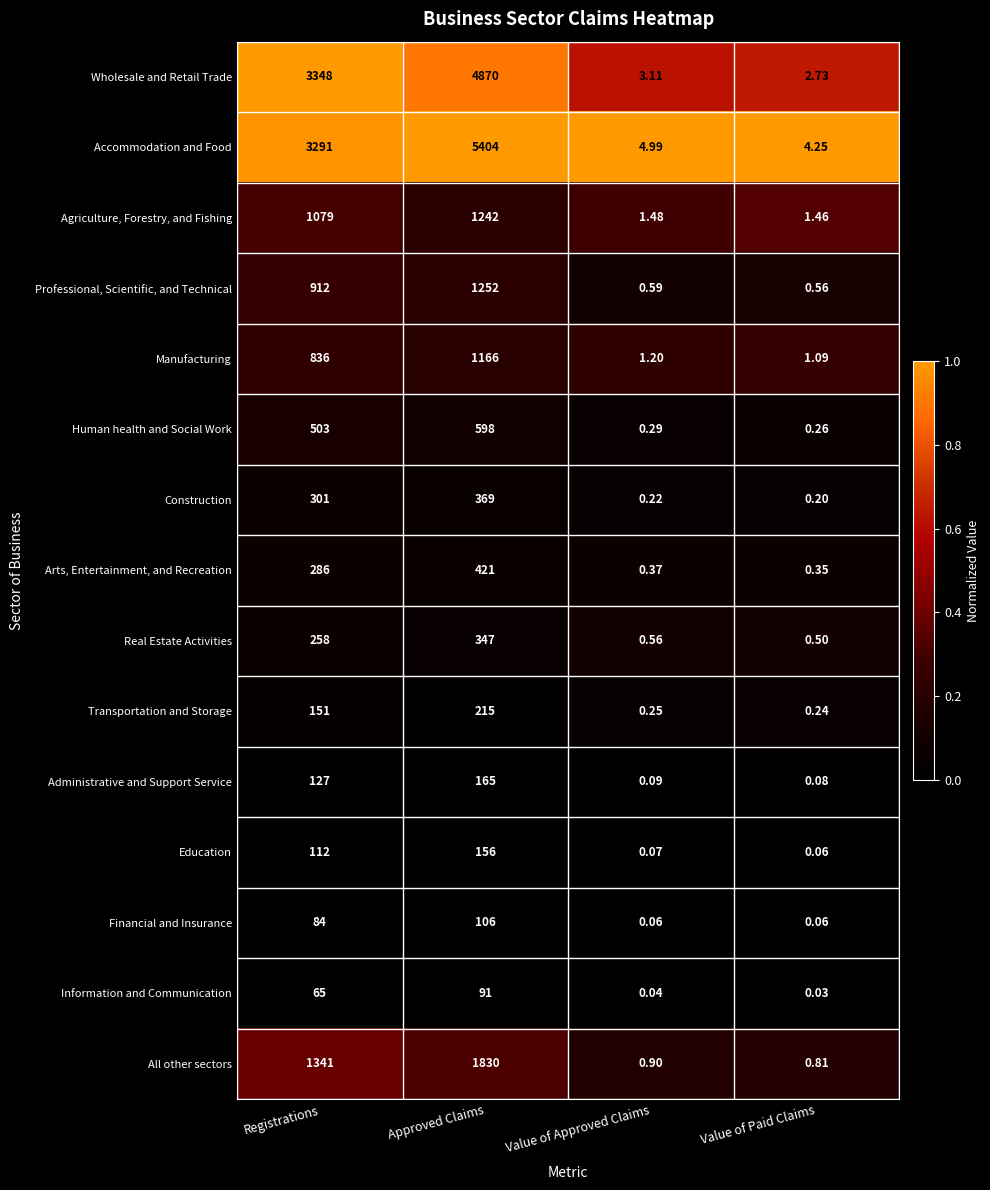

Count the number of data series in this chart.

15